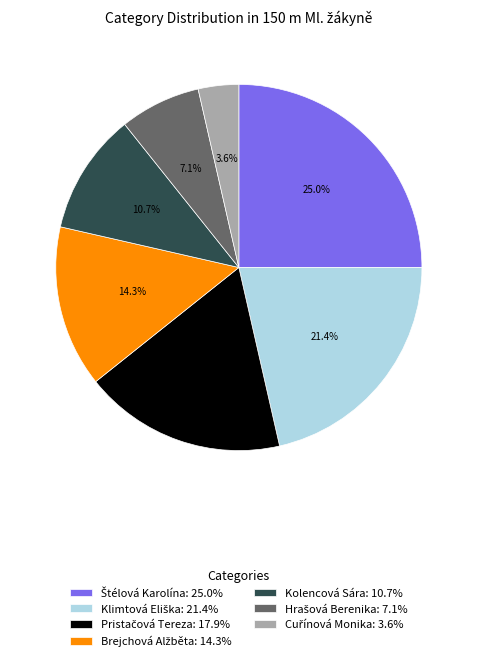

True or false: Kolencová Sára accounts for 29% of the total.

False